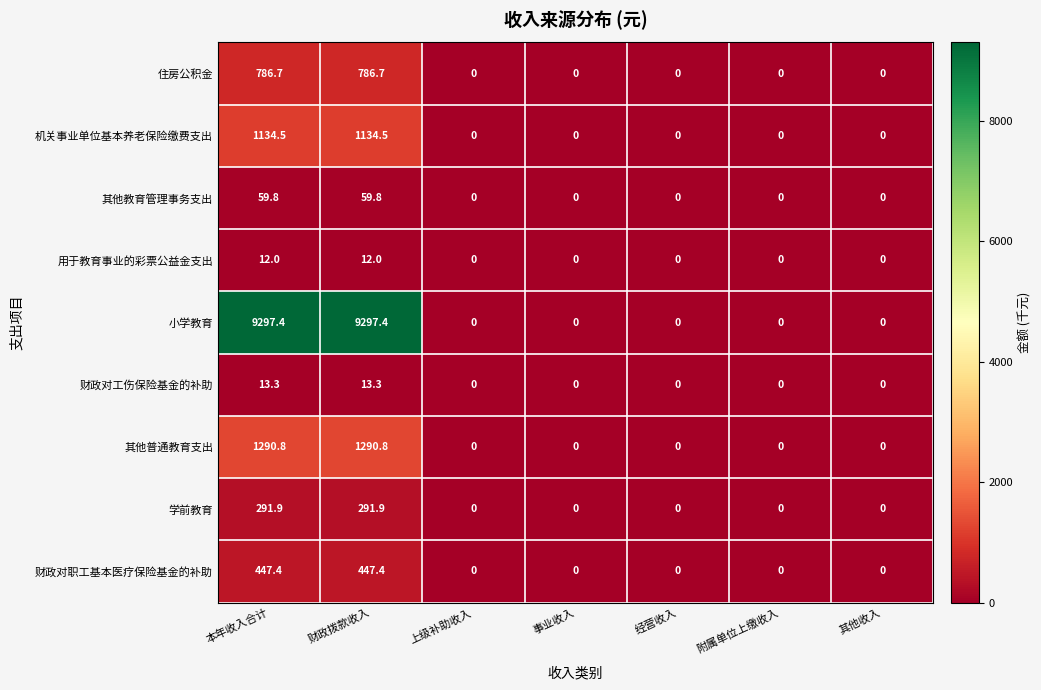

Rank the series by their maximum value, from highest to lowest.

小学教育, 其他普通教育支出, 机关事业单位基本养老保险缴费支出, 住房公积金, 财政对职工基本医疗保险基金的补助, 学前教育, 其他教育管理事务支出, 财政对工伤保险基金的补助, 用于教育事业的彩票公益金支出